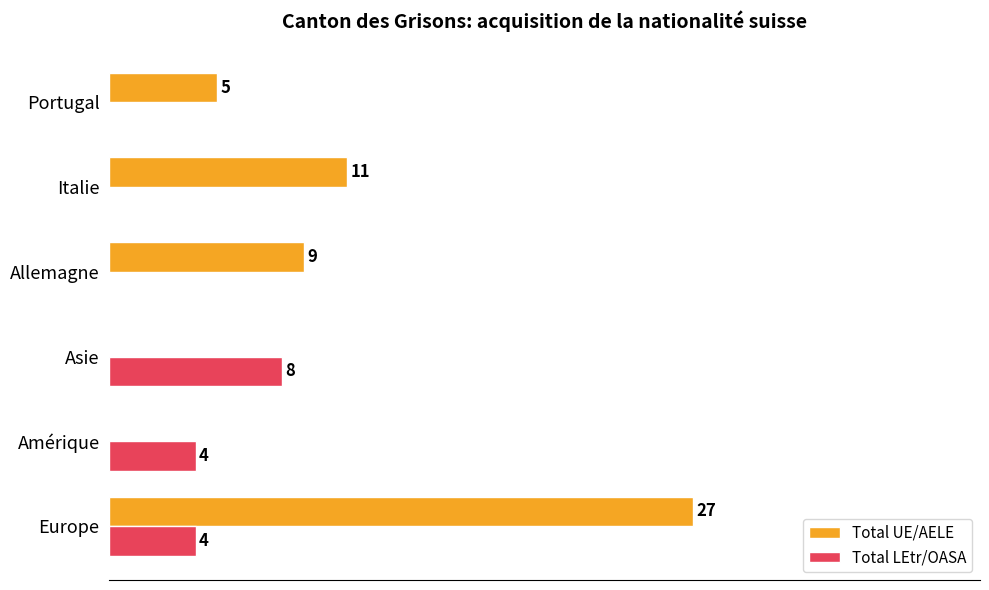

Which series changed the most between Europe and Allemagne?

Total UE/AELE